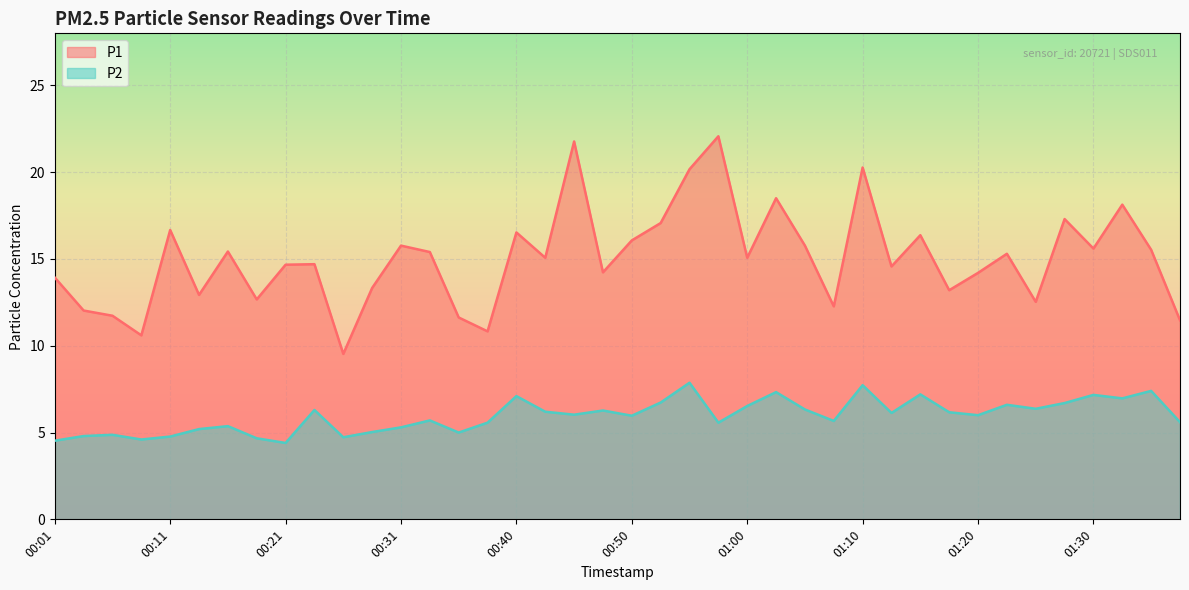

In P1, how many points are lower than both neighbors (excluding endpoints)?

13